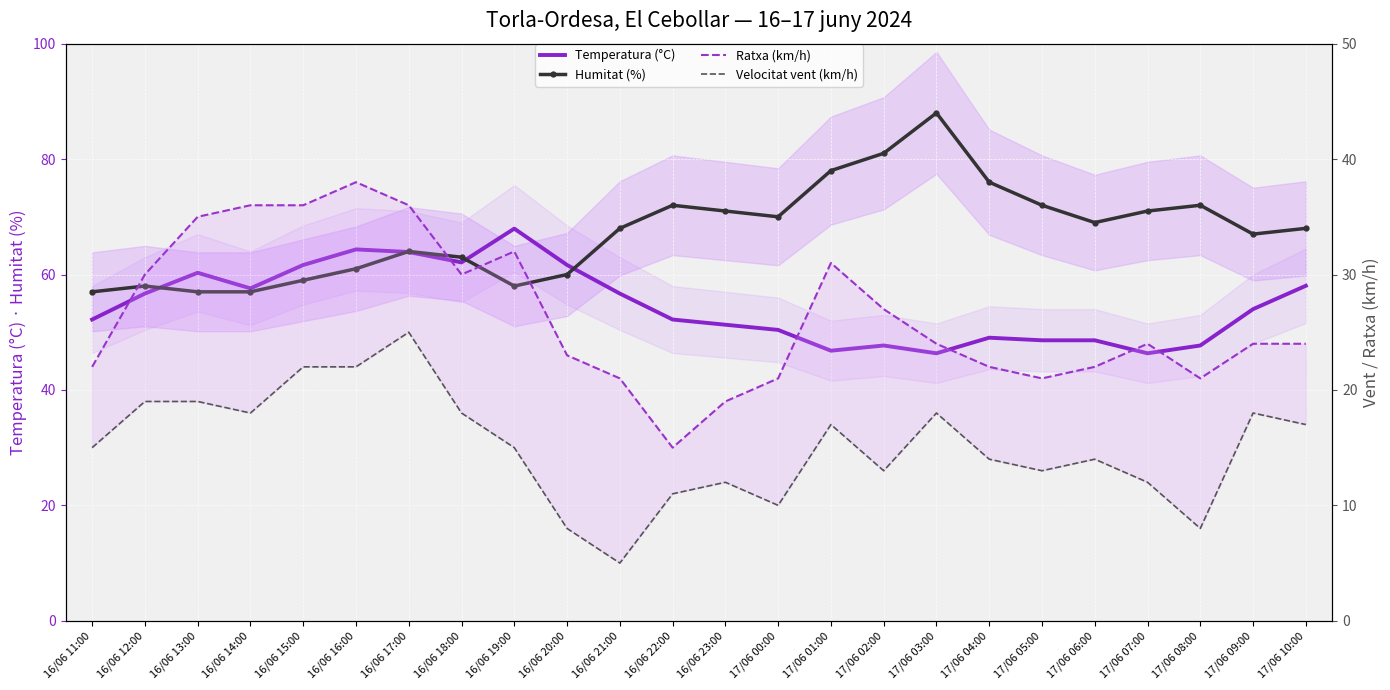

The Humitat (%) series shows 100.1 at 17/06 09:00. True or false?

False